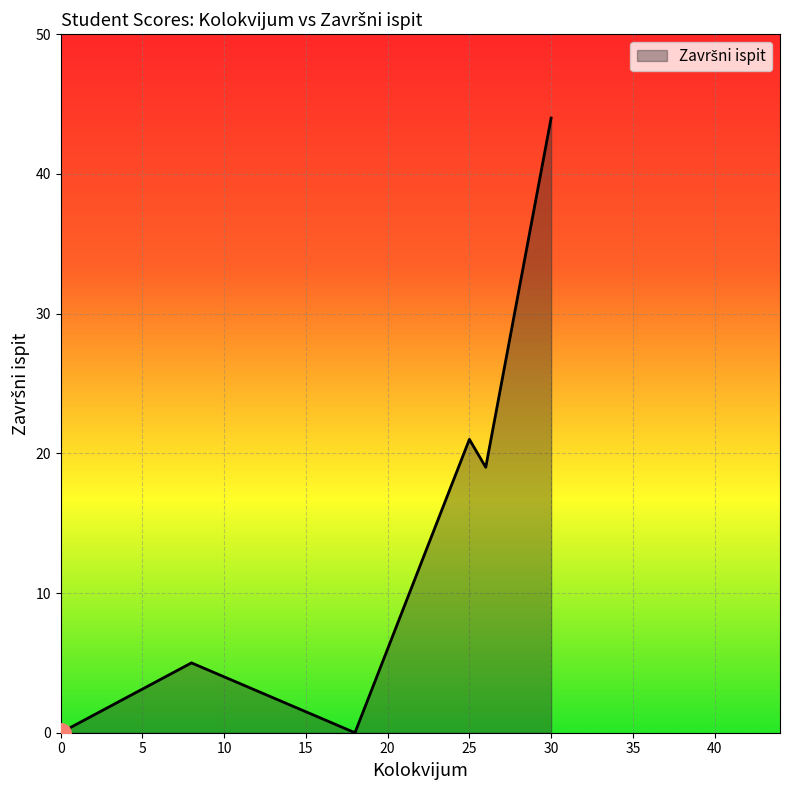

What is the difference between the maximum and second lowest values?

44